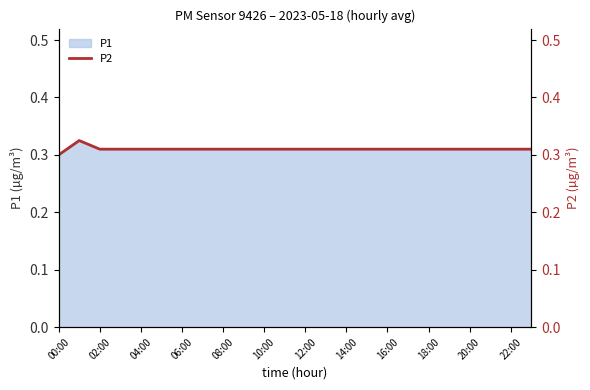

At which category does the chart reach its minimum across all series?

00:00